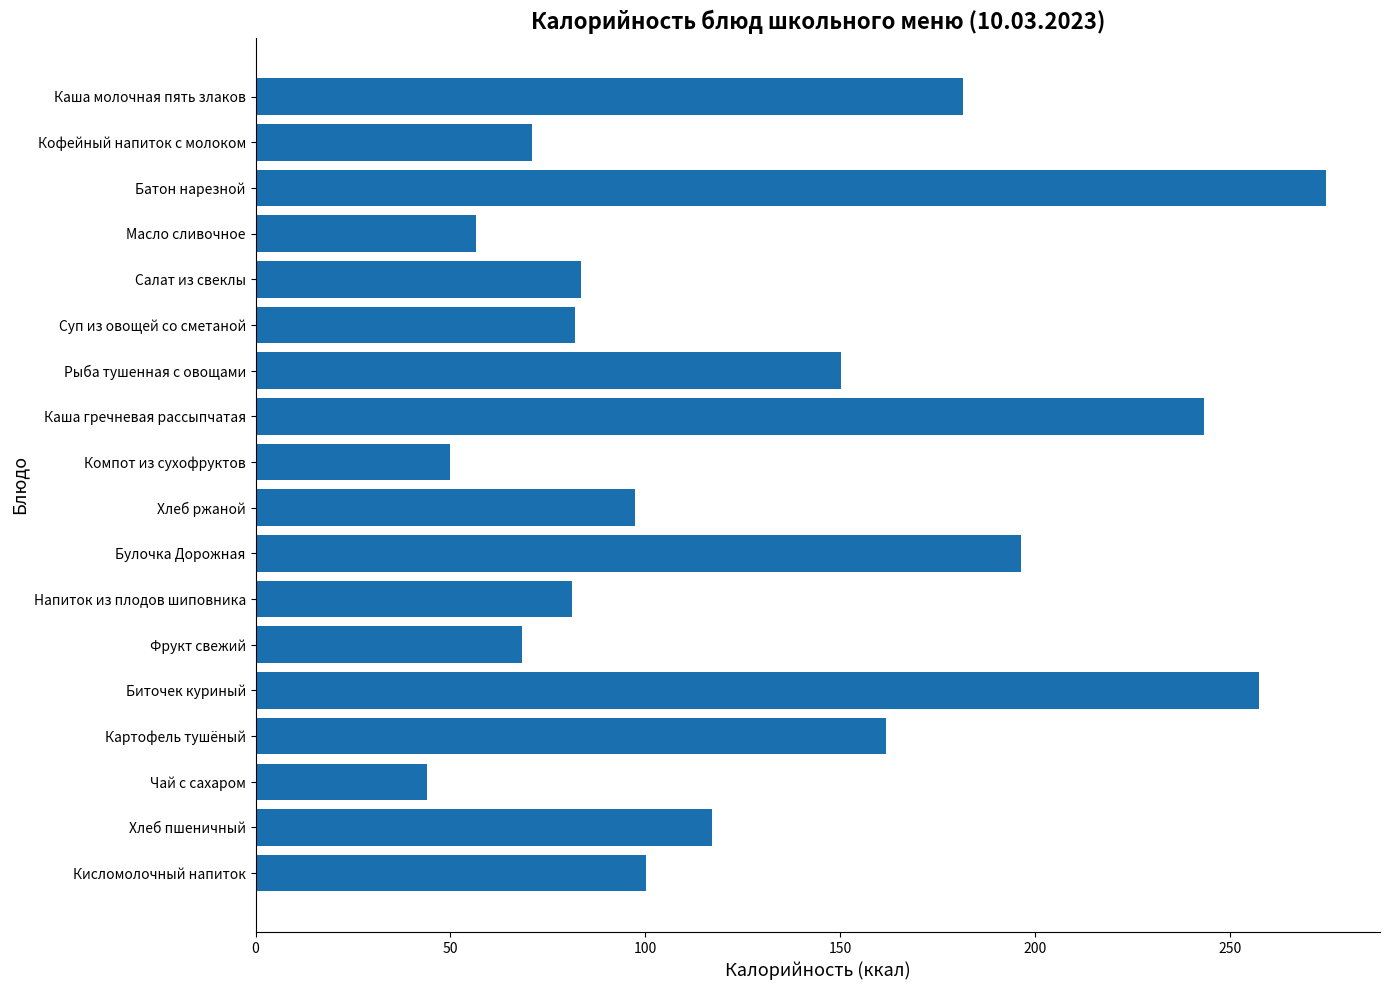

What is the sum of the values at Суп из овощей со сметаной and Кисломолочный напиток?

182.3